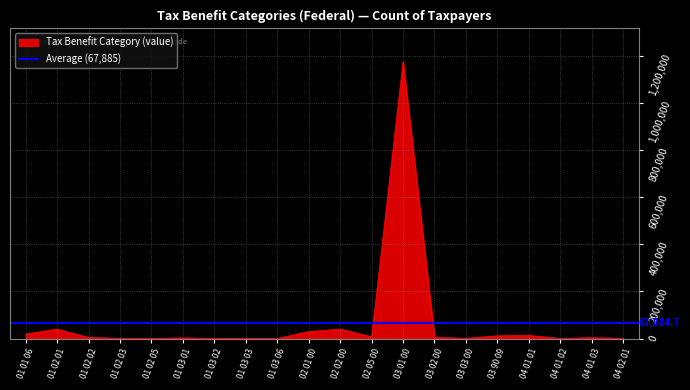

Rank the categories by value from lowest to highest.

01 03 06, 04 01 02, 01 02 05, 01 03 02, 04 02 01, 01 02 03, 01 03 03, 03 03 00, 01 03 01, 04 01 03, 01 02 02, 03 02 00, 02 05 00, 03 90 09, 04 01 01, 01 01 06, 02 01 00, 01 02 01, 02 02 00, 03 01 00